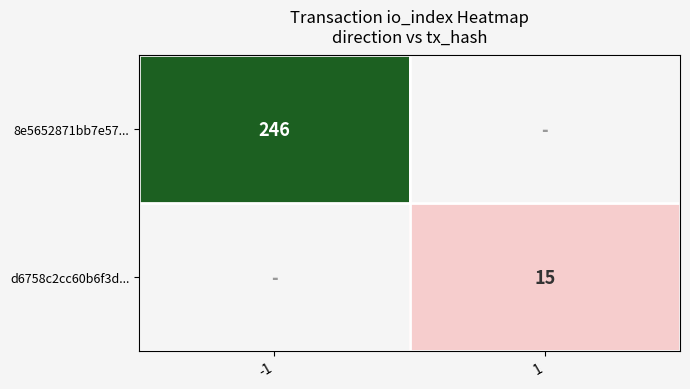

At which category is the sum across all series the highest?

-1